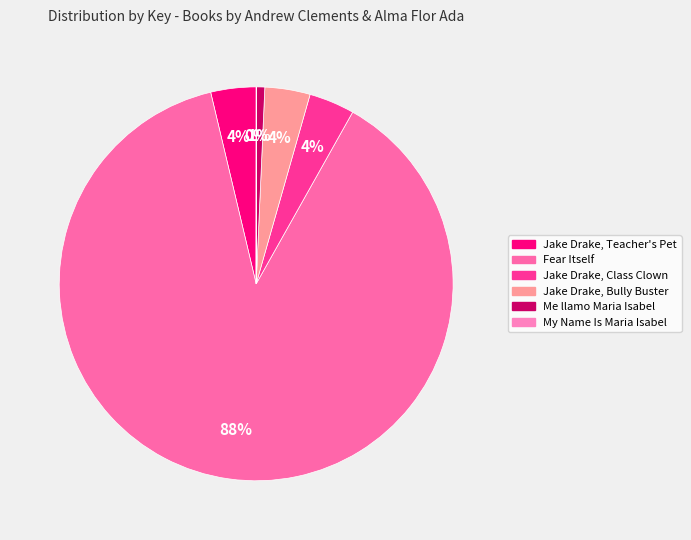

What percentage is the Jake Drake, Teacher's Pet slice, to the nearest percent?

4%